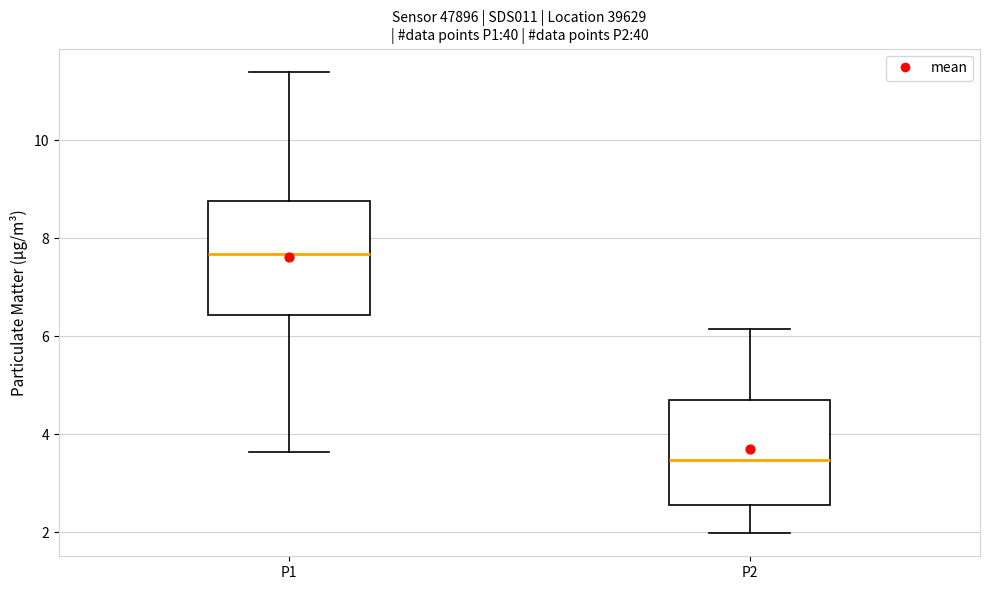

Reading left to right, read every box against the y-axis: the position of its median line, the range the box covers, and the ends of its whiskers. The values are not printed on the chart, so give them approximately, as read against the axis.

P1: median 7.6, box 6.4 to 8.8, whiskers 3.6 to 11.4
P2: median 3.4, box 2.6 to 4.6, whiskers 2.0 to 6.2